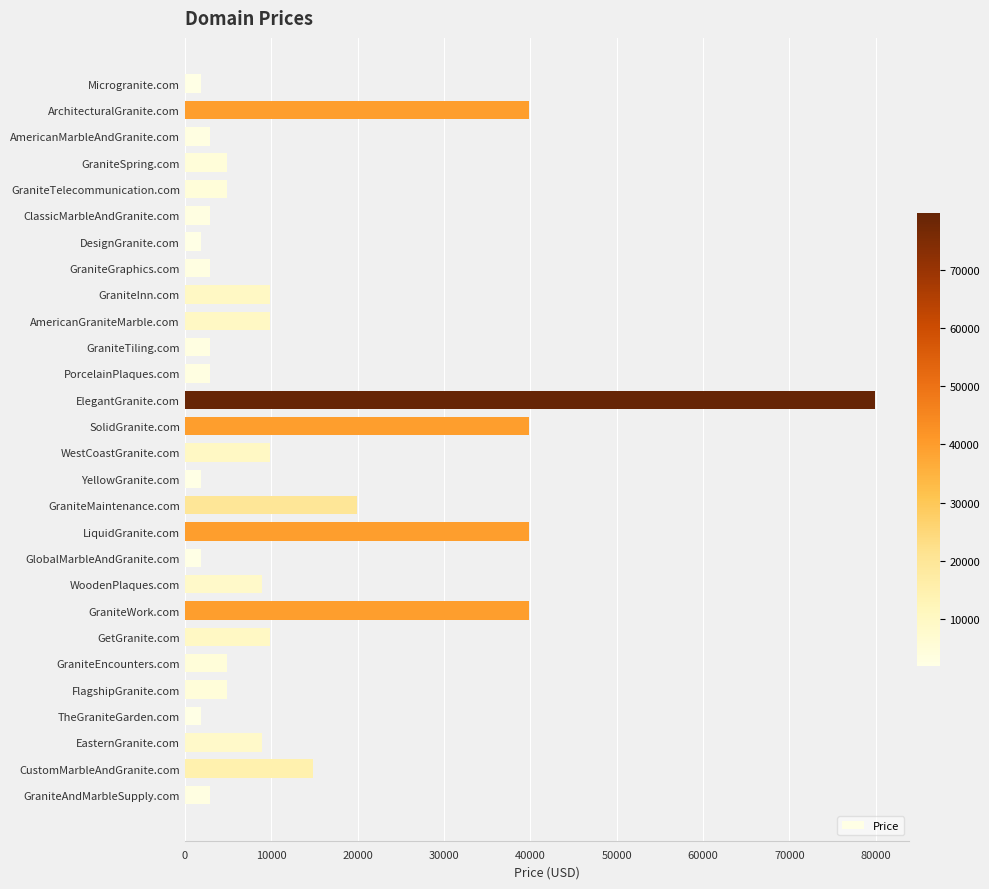

What is the sum of all values?

377864